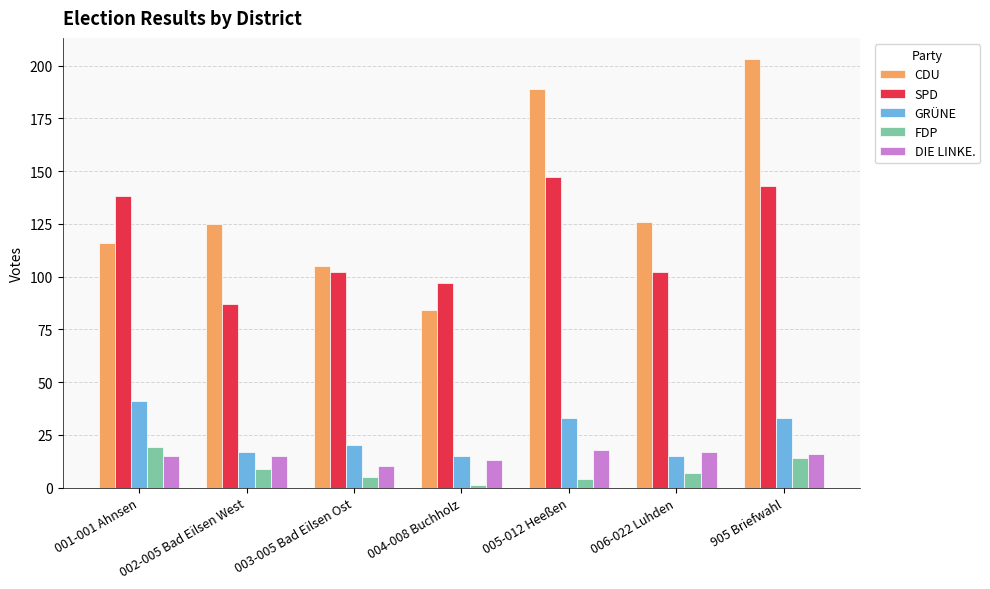

The SPD series shows 126 at 002-005 Bad Eilsen West. True or false?

False